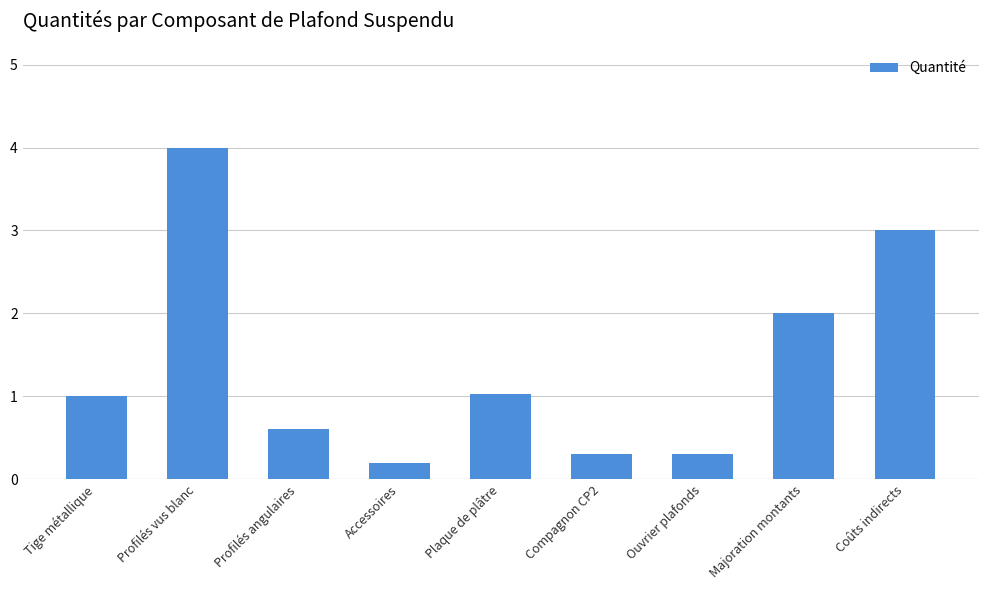

What is the difference between the second highest and second lowest values?

2.7